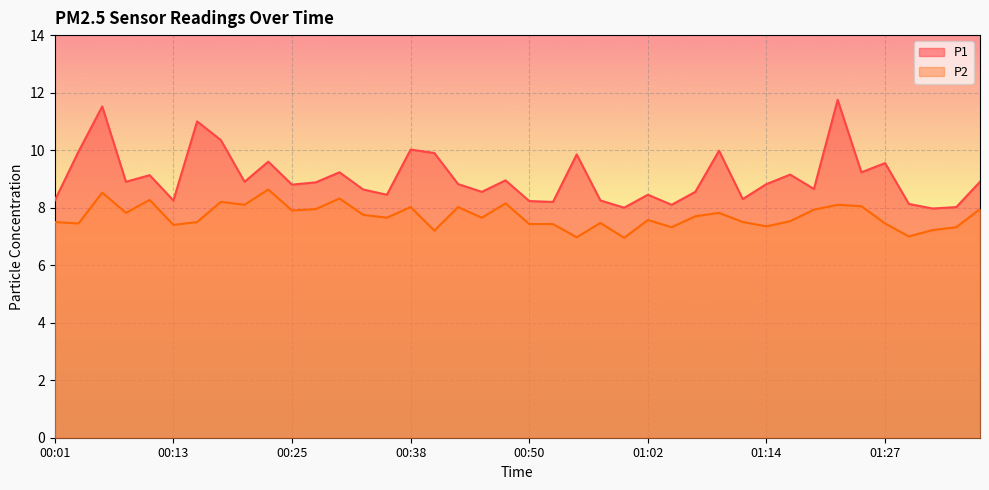

What is the spread (max minus min) of values at 00:08?

1.1